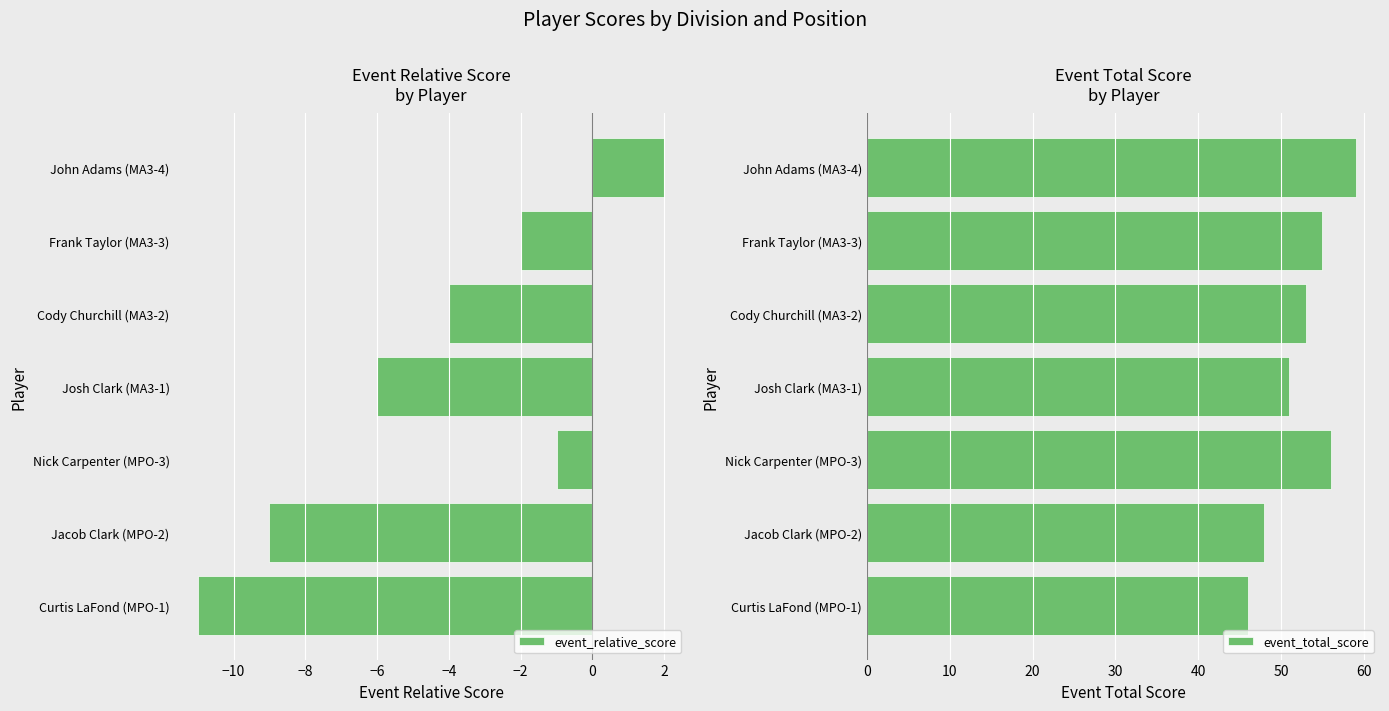

Rank the categories by event_relative_score value from highest to lowest.

John Adams (MA3-4), Nick Carpenter (MPO-3), Frank Taylor (MA3-3), Cody Churchill (MA3-2), Josh Clark (MA3-1), Jacob Clark (MPO-2), Curtis LaFond (MPO-1)